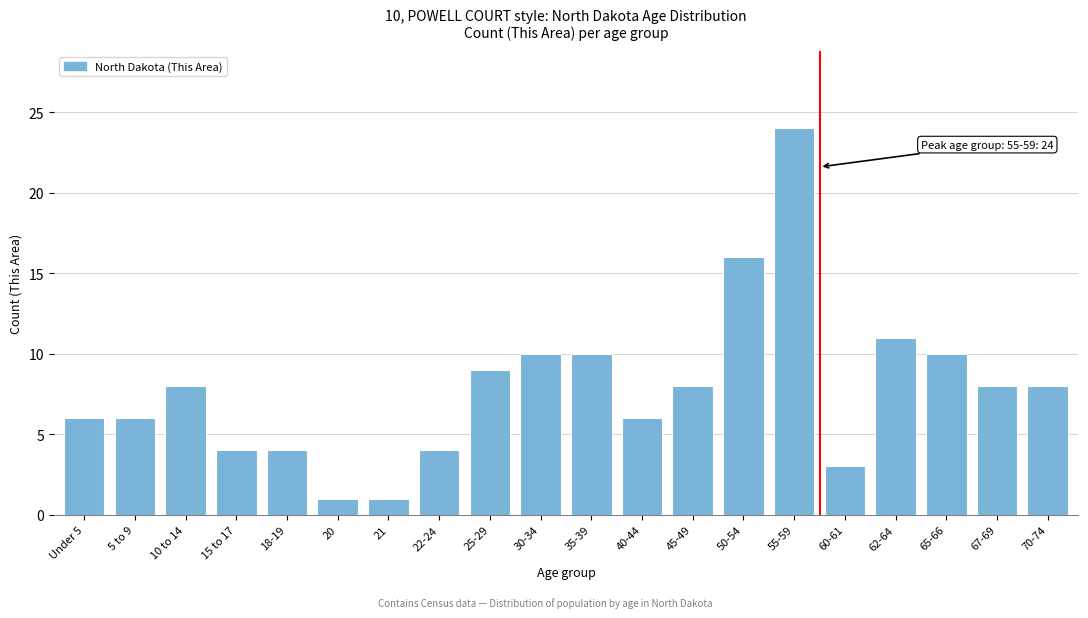

Reading left to right, extract all data points from this chart.

6	6	8	4	4	1	1	4	9	10	10	6	8	16	24	3	11	10	8	8